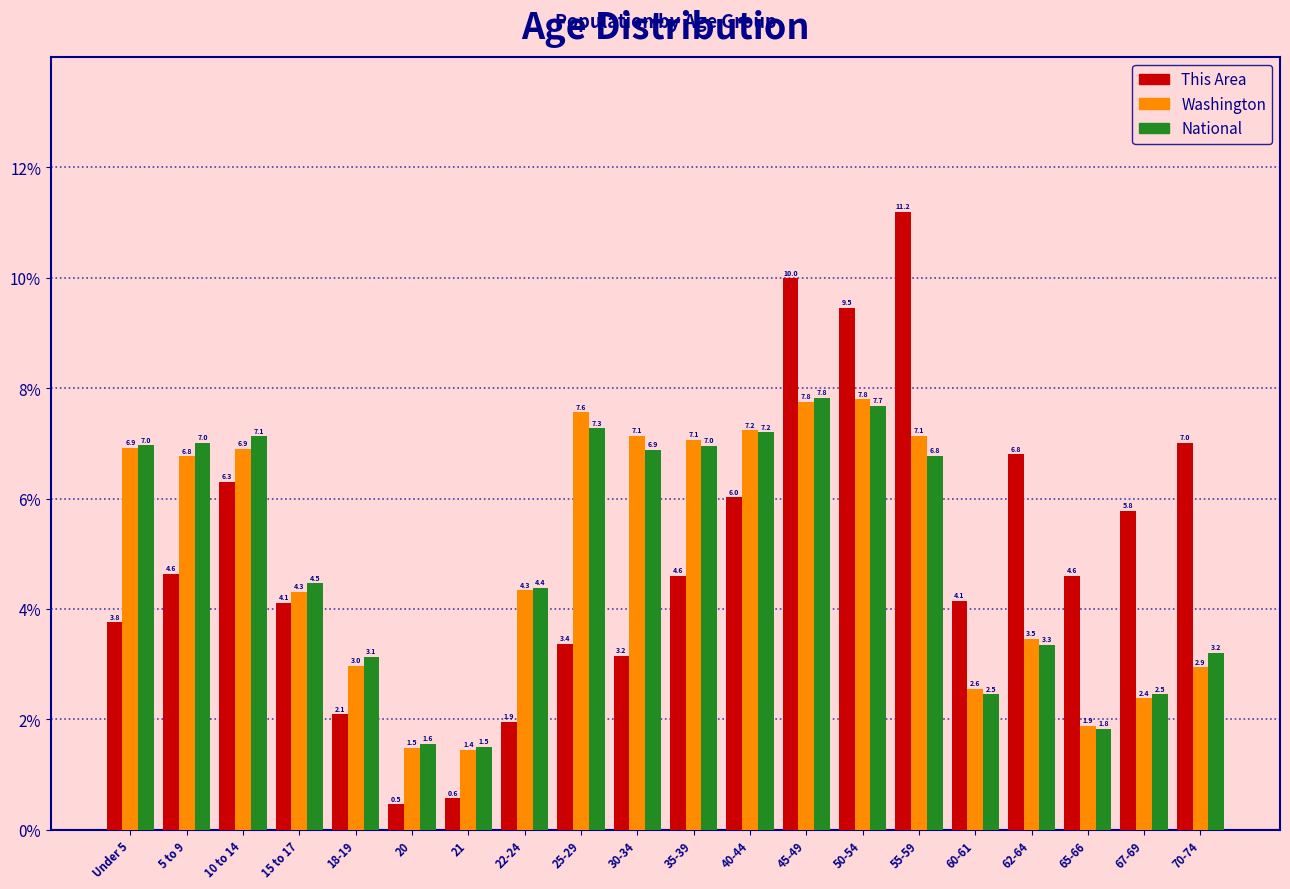

Reading left to right, extract all data points from this chart.

This Area: 3.8	4.6	6.3	4.1	2.1	0.5	0.6	1.9	3.4	3.2	4.6	6.0	10.0	9.5	11.2	4.1	6.8	4.6	5.8	7.0
Washington: 6.9	6.8	6.9	4.3	3.0	1.5	1.4	4.3	7.6	7.1	7.1	7.2	7.8	7.8	7.1	2.6	3.5	1.9	2.4	2.9
National: 7.0	7.0	7.1	4.5	3.1	1.6	1.5	4.4	7.3	6.9	7.0	7.2	7.8	7.7	6.8	2.5	3.3	1.8	2.5	3.2